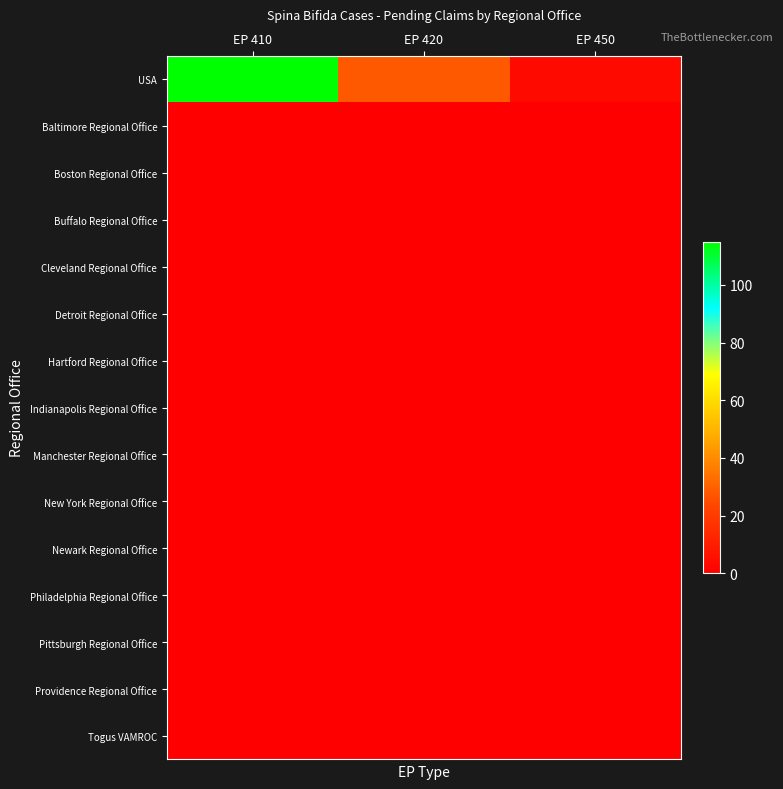

Reading left to right, what are all the values shown in this chart?

USA: EP 410=115	EP 420=28	EP 450=4
Baltimore Regional Office: EP 410=0	EP 420=0	EP 450=0
Boston Regional Office: EP 410=0	EP 420=0	EP 450=0
Buffalo Regional Office: EP 410=0	EP 420=0	EP 450=0
Cleveland Regional Office: EP 410=0	EP 420=0	EP 450=0
Detroit Regional Office: EP 410=0	EP 420=0	EP 450=0
Hartford Regional Office: EP 410=0	EP 420=0	EP 450=0
Indianapolis Regional Office: EP 410=0	EP 420=0	EP 450=0
Manchester Regional Office: EP 410=0	EP 420=0	EP 450=0
New York Regional Office: EP 410=0	EP 420=0	EP 450=0
Newark Regional Office: EP 410=0	EP 420=0	EP 450=0
Philadelphia Regional Office: EP 410=0	EP 420=0	EP 450=0
Pittsburgh Regional Office: EP 410=0	EP 420=0	EP 450=0
Providence Regional Office: EP 410=0	EP 420=0	EP 450=0
Togus VAMROC: EP 410=0	EP 420=0	EP 450=0